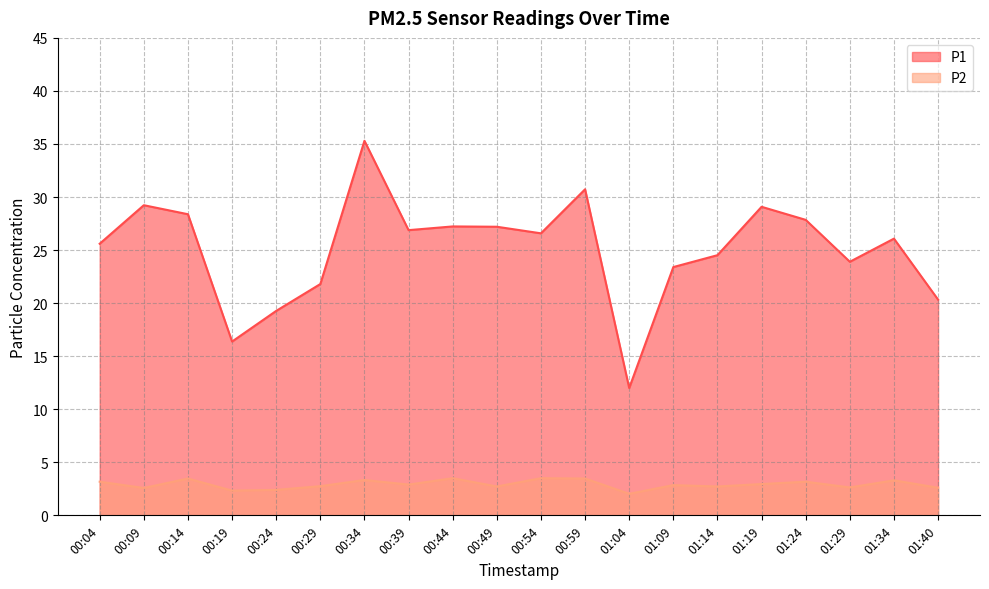

At which label is P1 closest to 23?

01:09